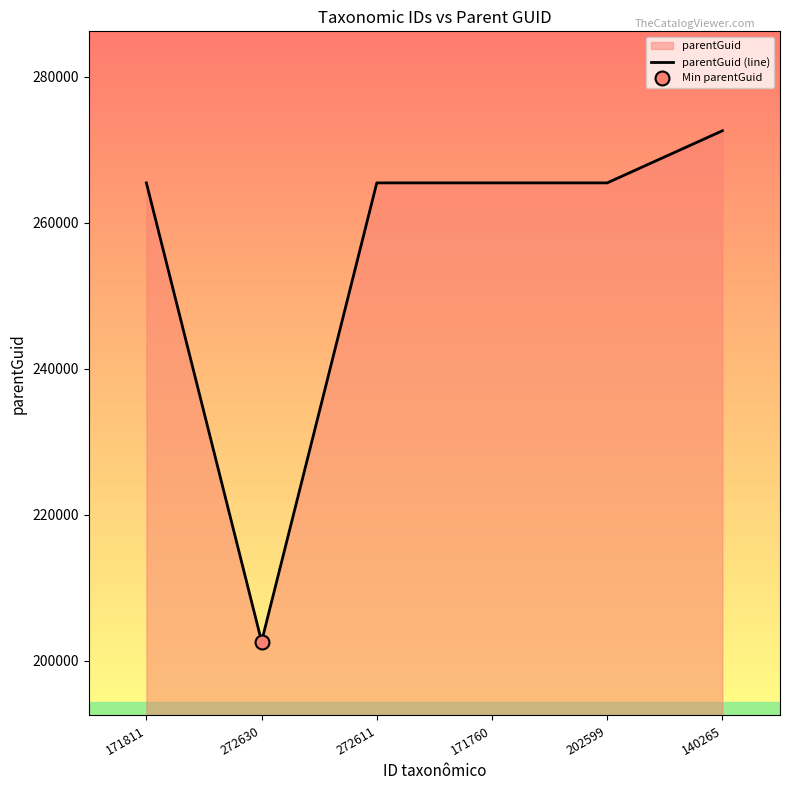

What is the change in value from 272630 to 202599?

+62870